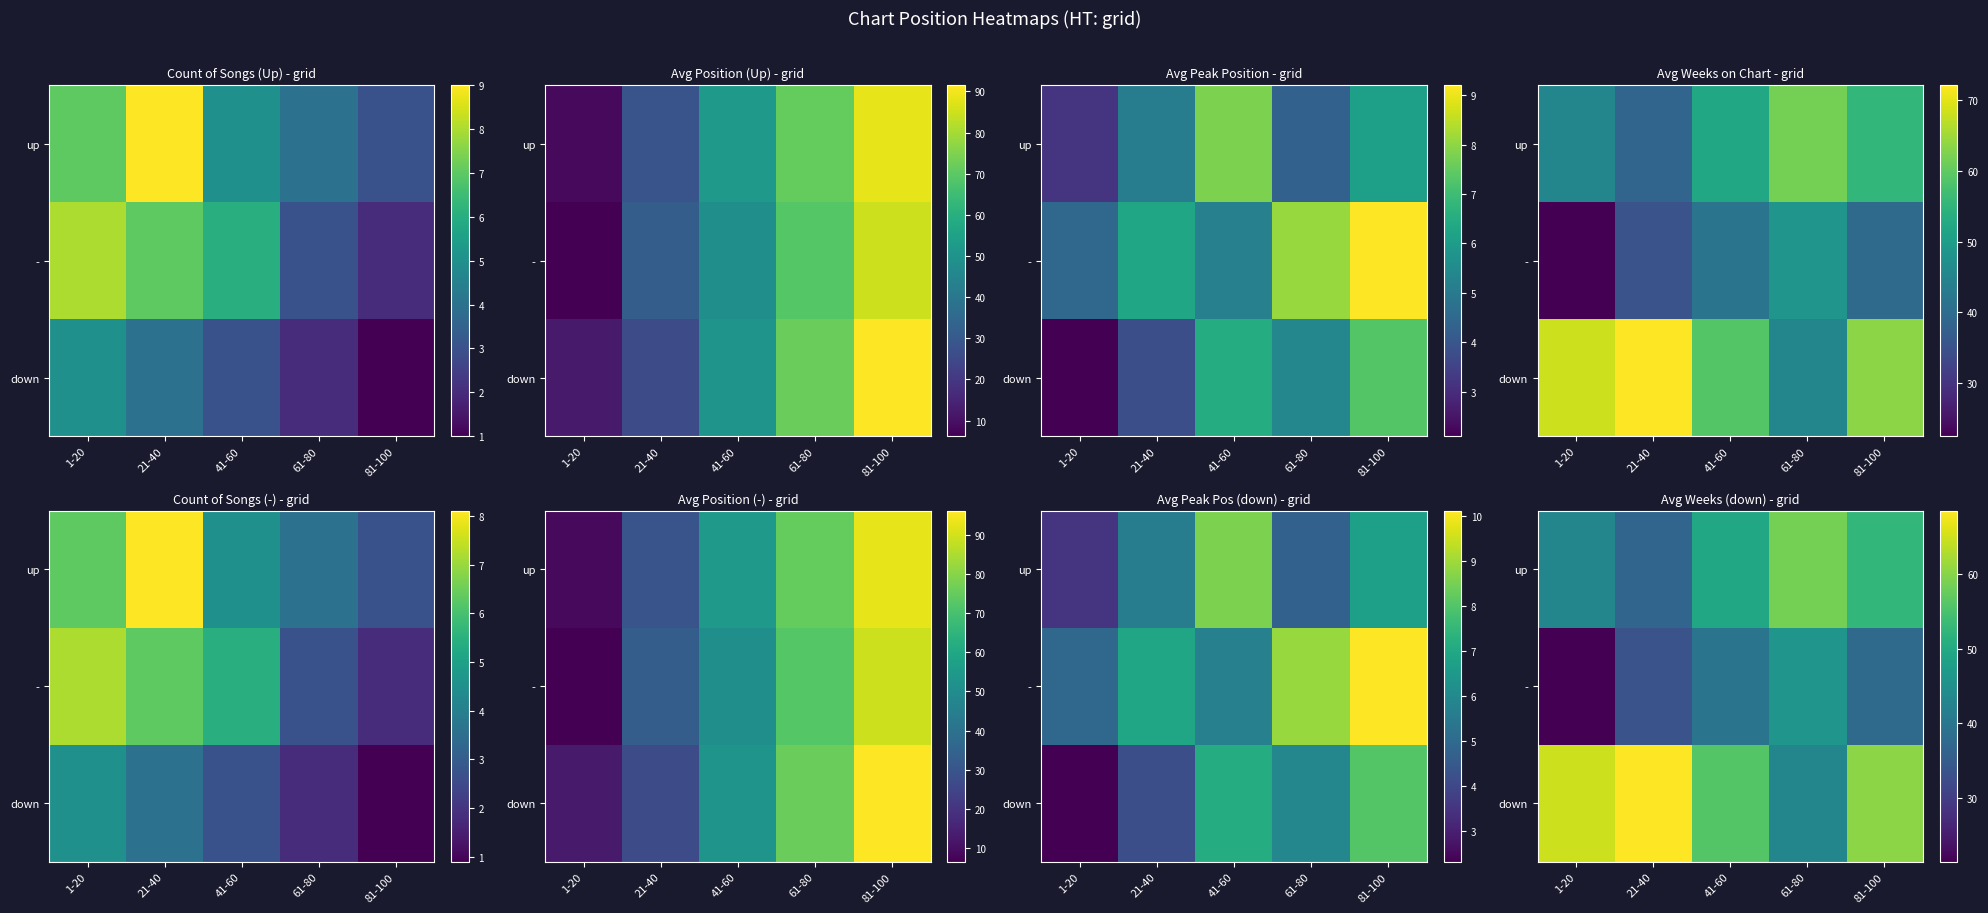

Is it true that - equals 15.3 at 61-80?

False